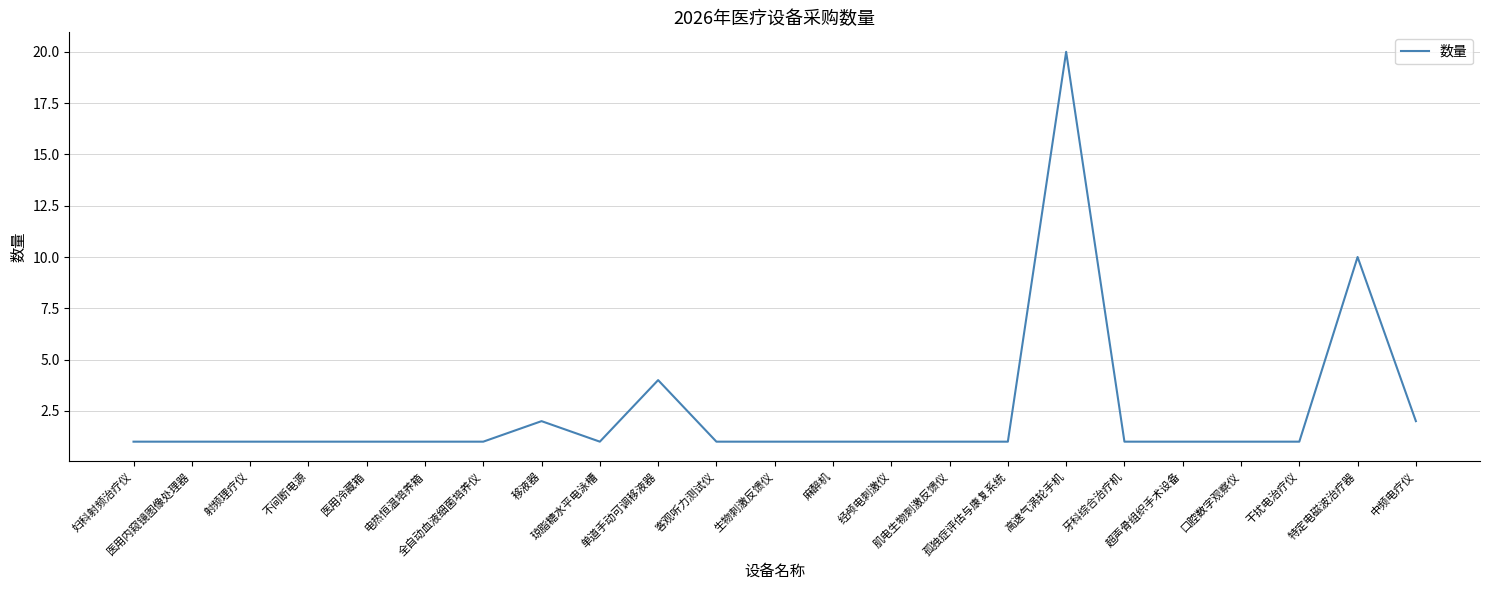

What is the difference between the maximum and minimum values?

19